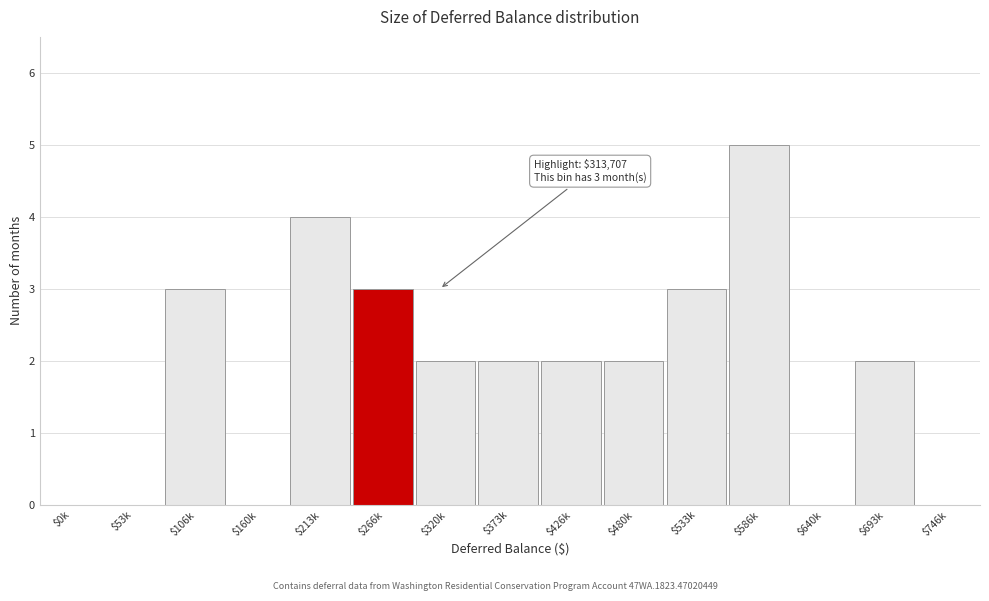

Which label corresponds to the largest value in the chart?

$586k